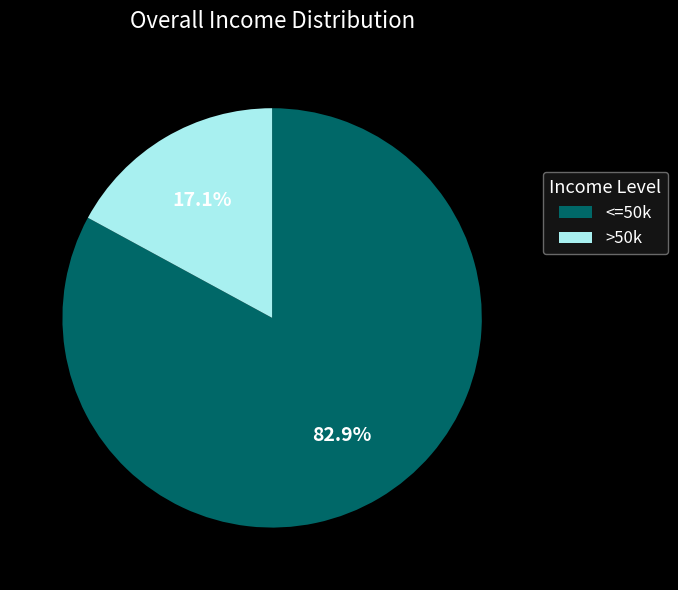

What is the smallest slice in the pie chart?

>50k